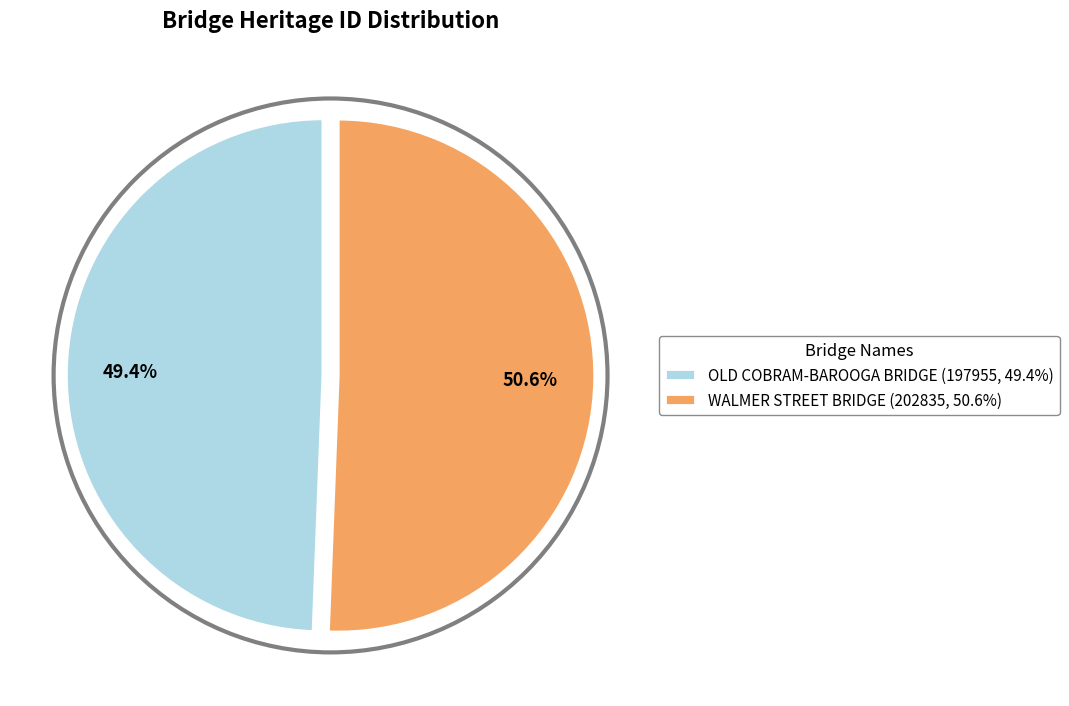

The WALMER STREET BRIDGE slice represents 51% of the pie. True or false?

True